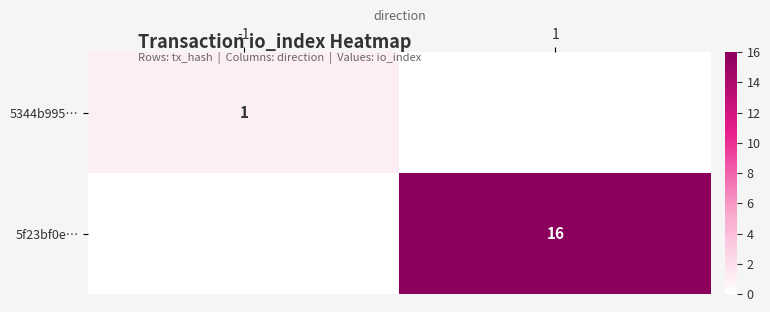

Is the value of 5344b995… at -1 greater than the value of 5f23bf0e… at 1?

No